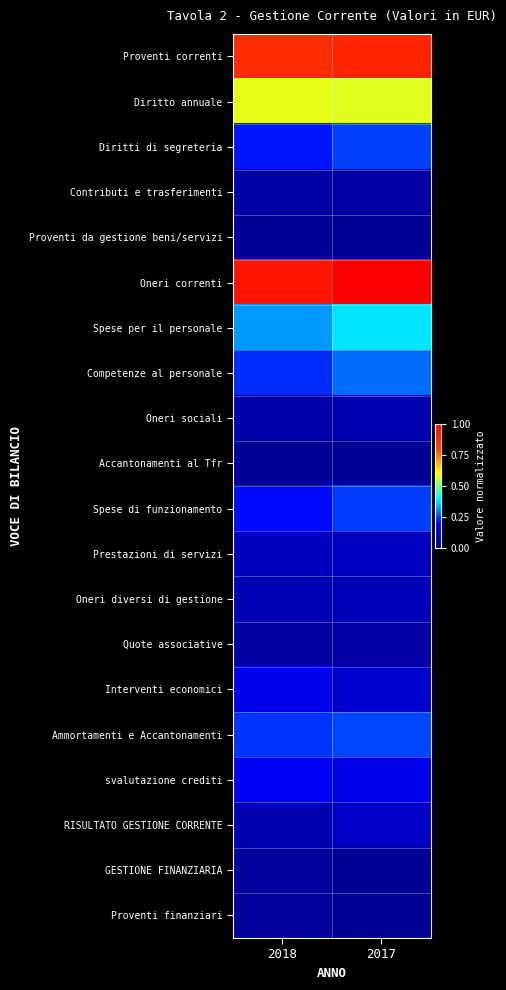

Rank the series at 2018 from highest to lowest value.

Oneri correnti, Proventi correnti, Diritto annuale, Spese per il personale, Ammortamenti e Accantonamenti, Competenze al personale, Diritti di segreteria, Spese di funzionamento, svalutazione crediti, Interventi economici, Prestazioni di servizi, Oneri diversi di gestione, RISULTATO GESTIONE CORRENTE, Oneri sociali, Contributi e trasferimenti, Quote associative, Proventi finanziari, GESTIONE FINANZIARIA, Accantonamenti al Tfr, Proventi da gestione beni/servizi